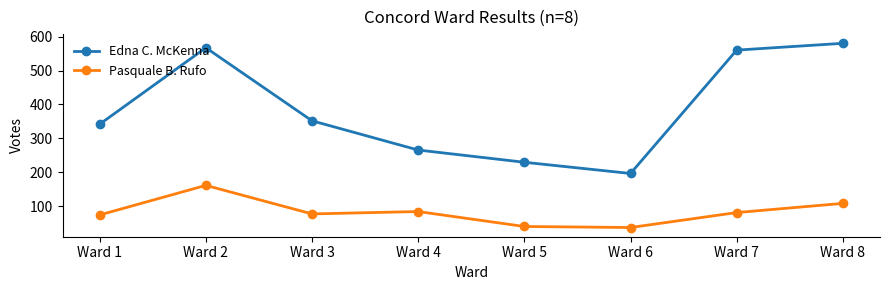

Which series changed the most between Ward 4 and Ward 7?

Edna C. McKenna